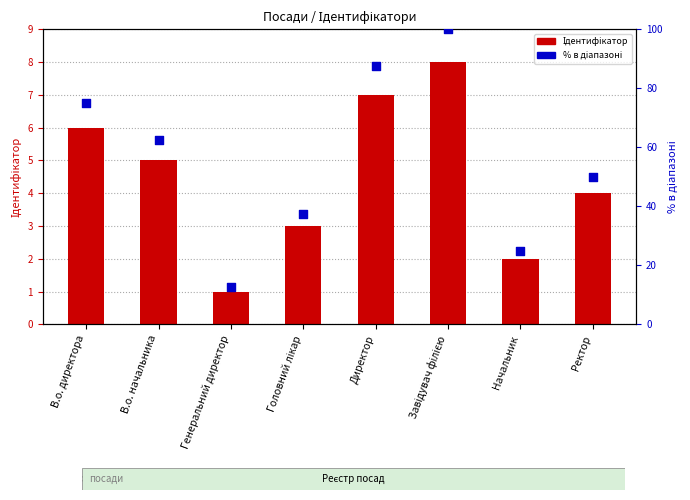

Which series reaches the minimum Y coordinate?

Ідентифікатор